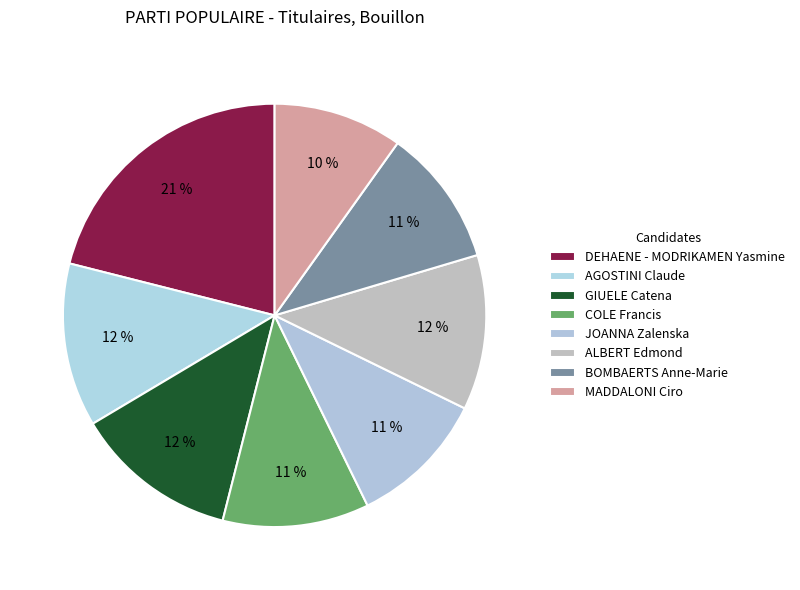

Does any single category account for the majority?

No